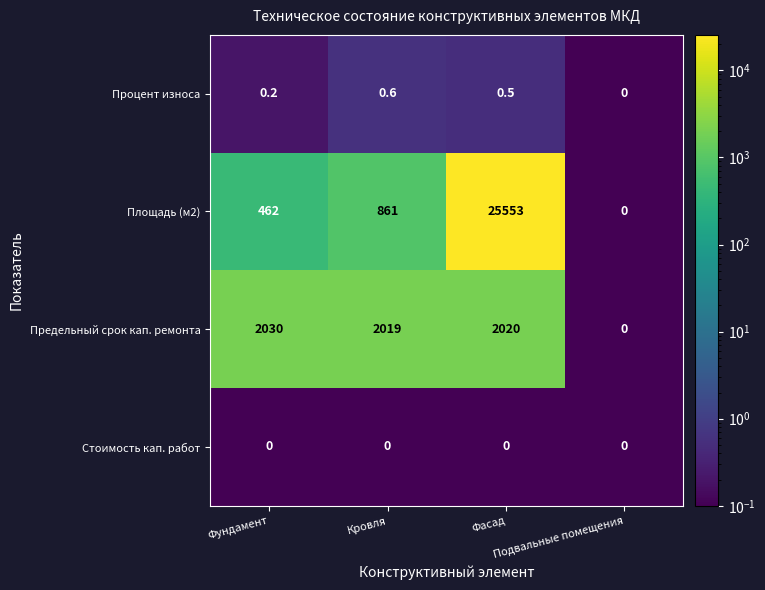

Count the Процент износа values in the range 0 to 1.

4